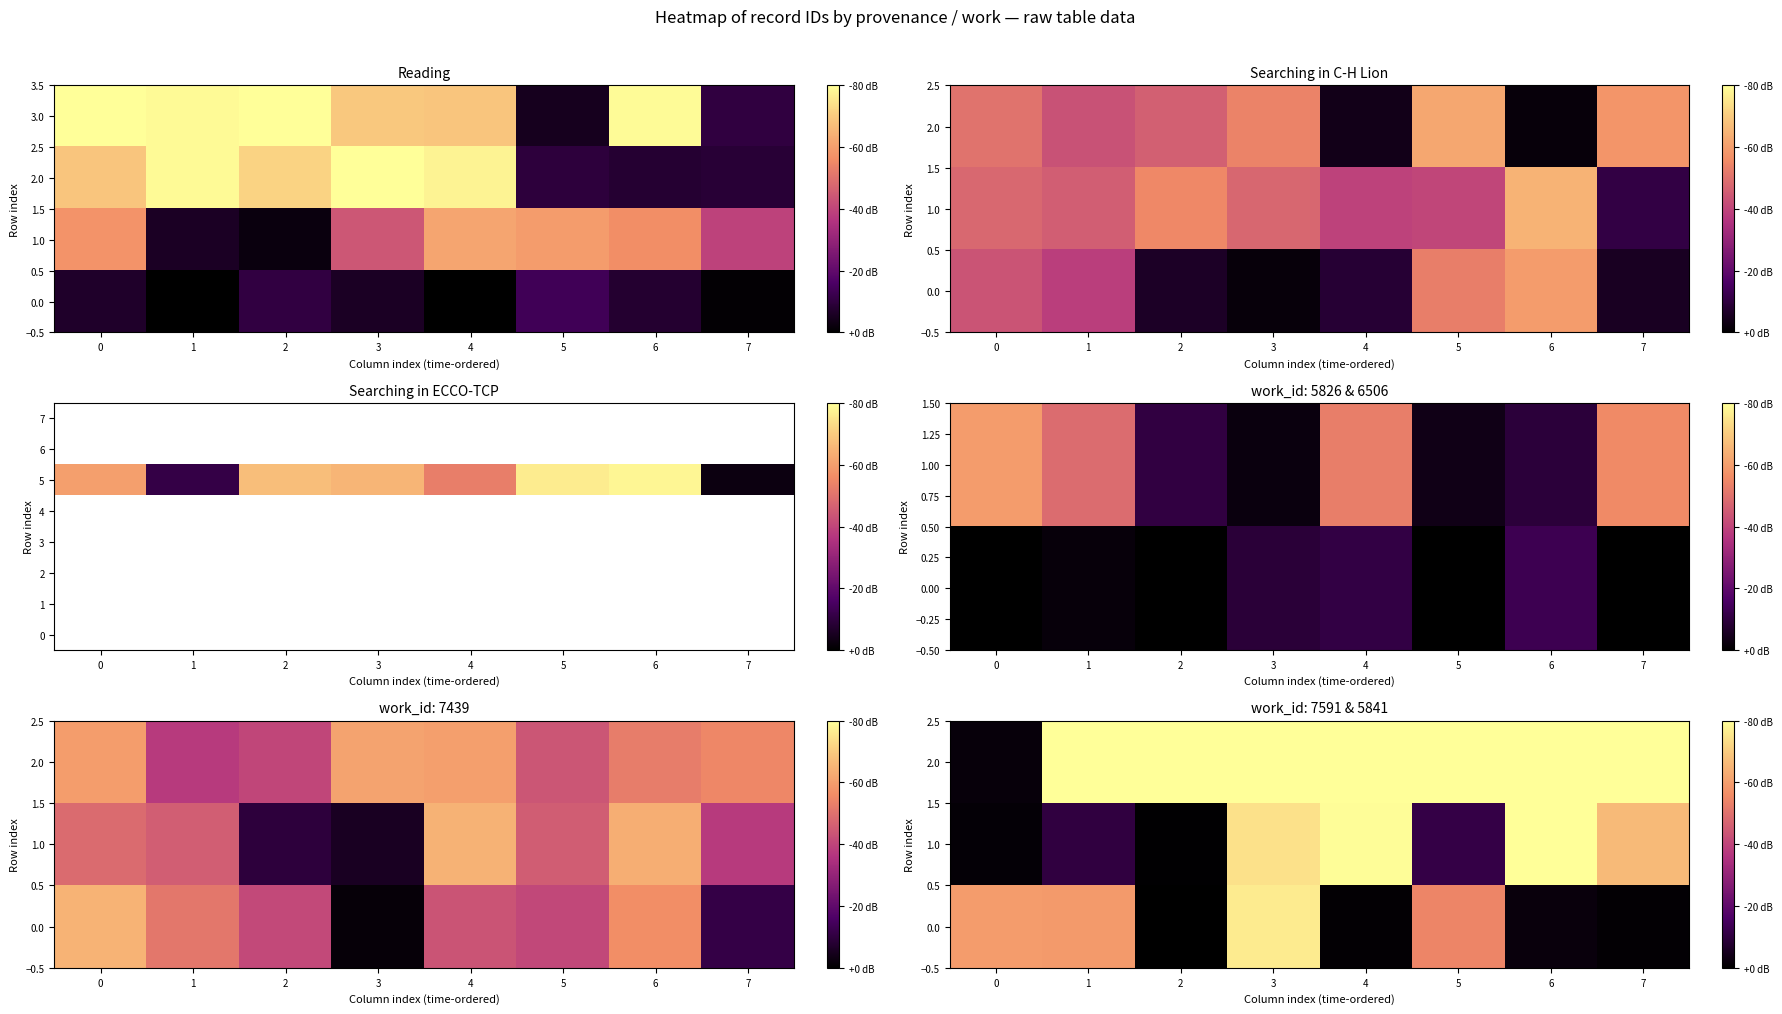

True or false: 5 has a value of 0.8 at 3.

True